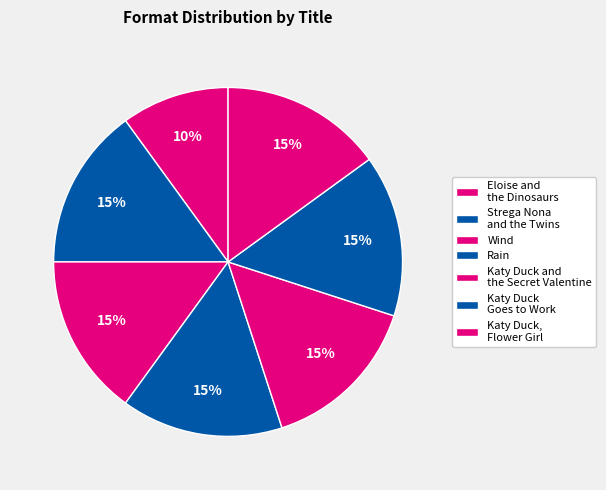

How many segments does this pie chart have?

7